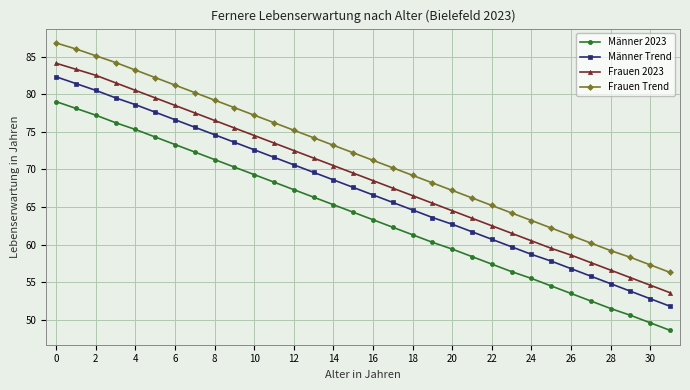

True or false: Männer Trend has more than 0 interior local peaks.

False